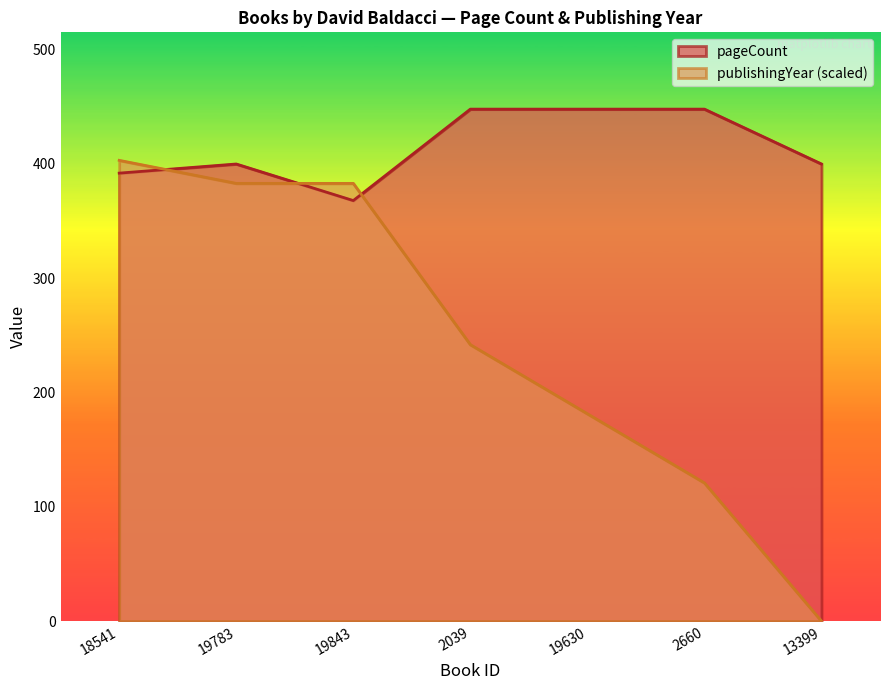

List the series in order of their peak value, lowest first.

publishingYear (scaled), pageCount